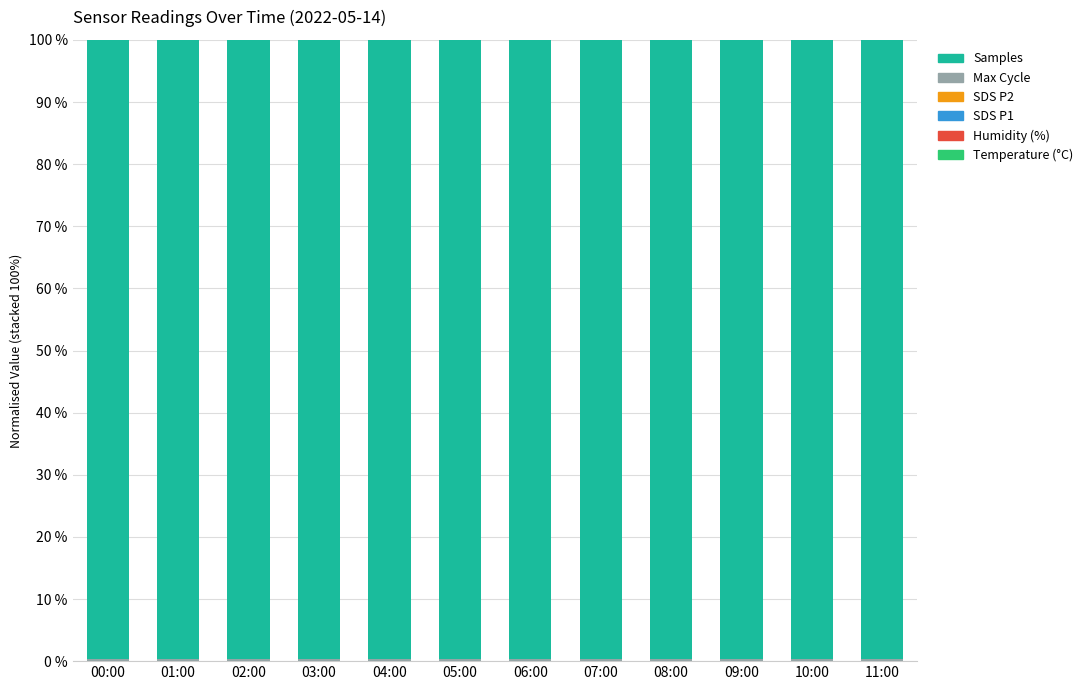

How many categories are shown in the chart?

12